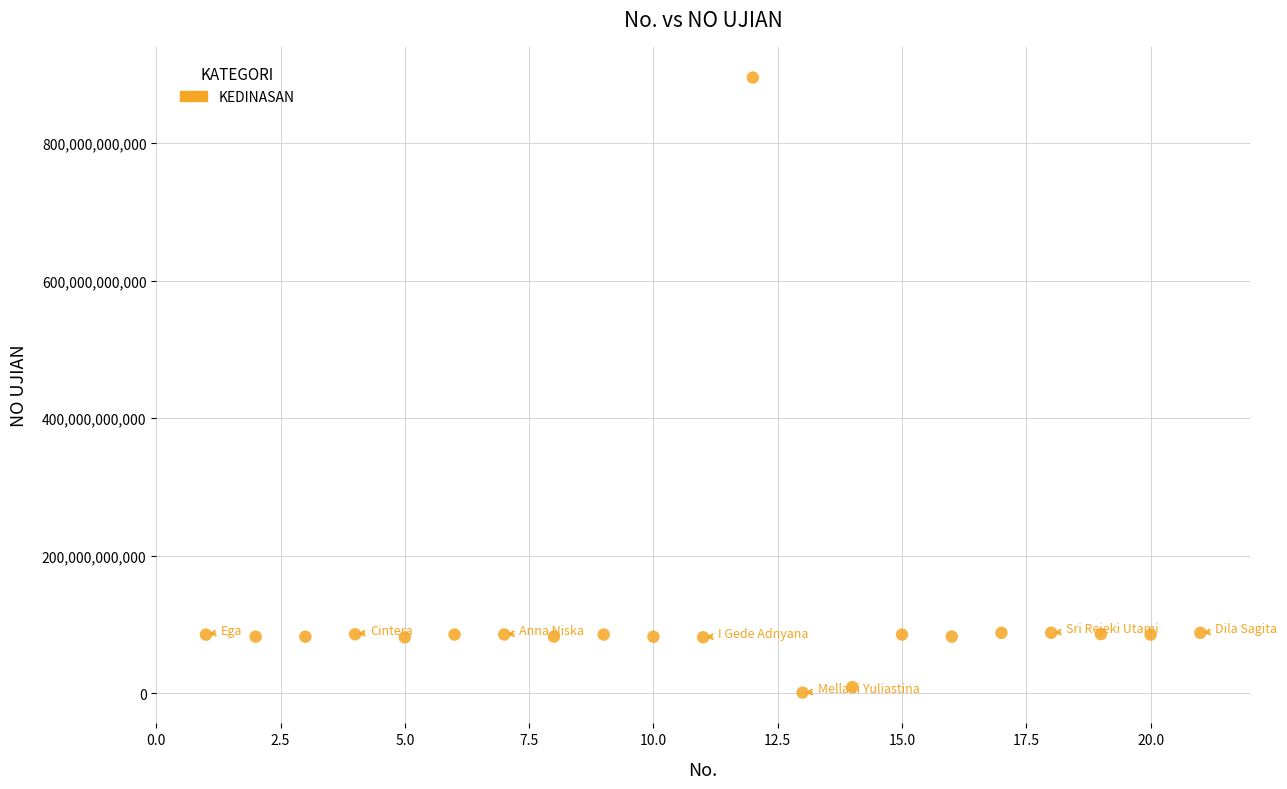

What is the range of X values (max minus min)?

20